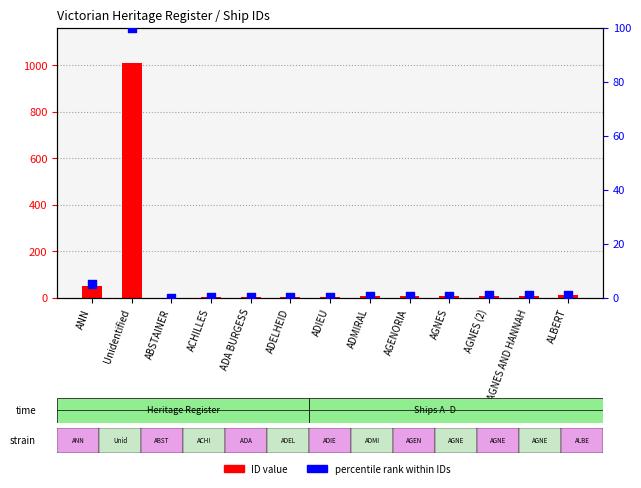

Which series contains the highest Y value?

ID value